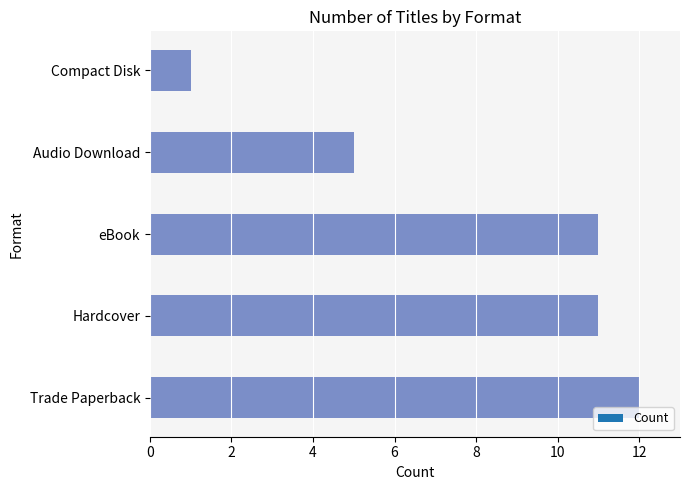

How many series are shown in this chart?

1